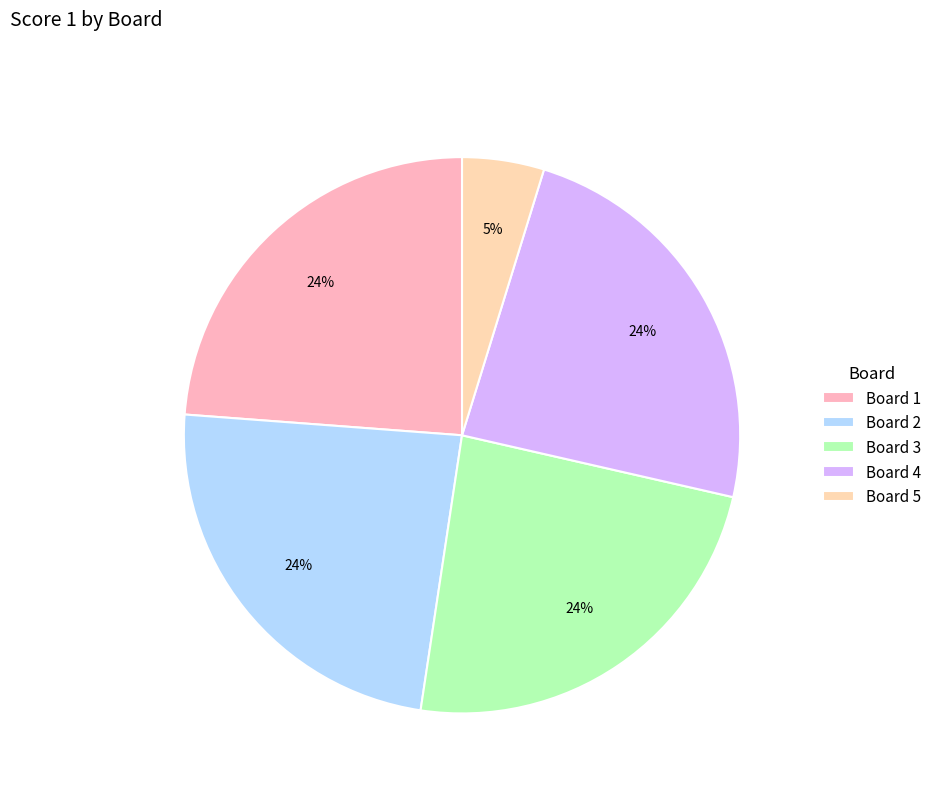

The Board 1 slice represents 24% of the pie. True or false?

True